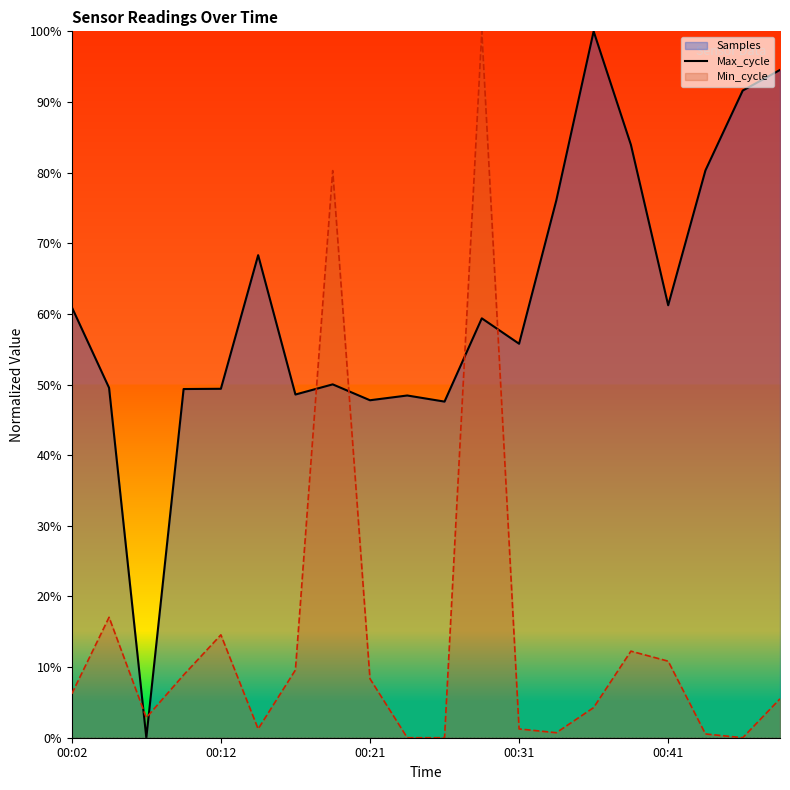

Between 00:07 and 00:33, which series saw the biggest shift?

Samples